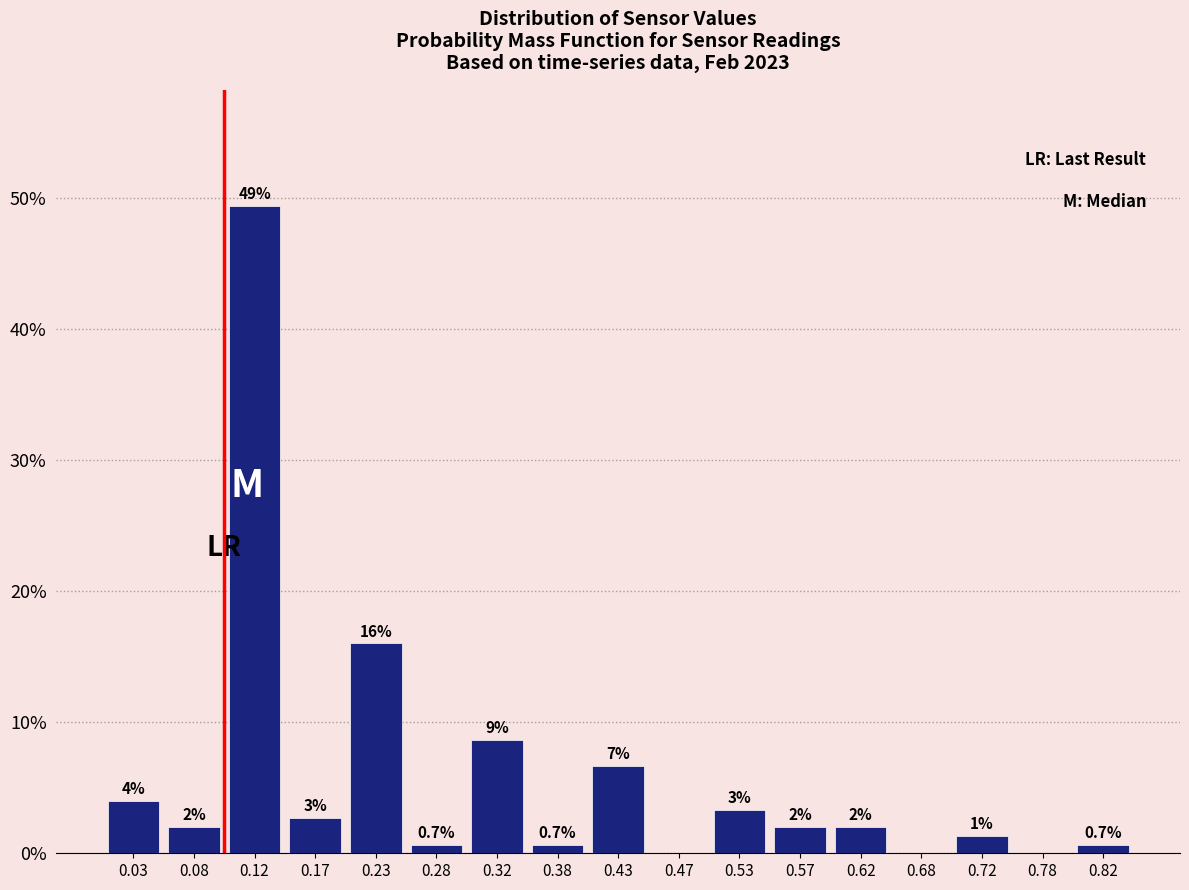

Over which range of the x-axis is the bar tallest?

0.10 to 0.15